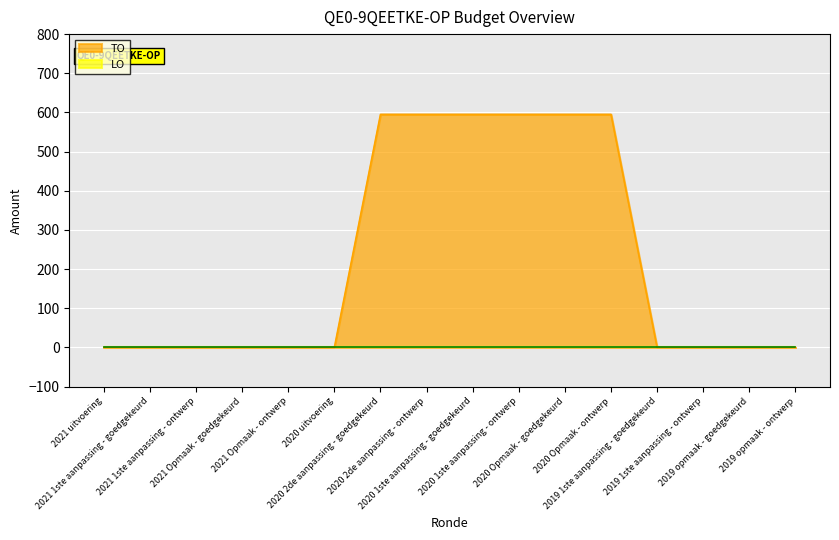

Rank the categories by value from highest to lowest.

2020 2de aanpassing - goedgekeurd, 2020 2de aanpassing - ontwerp, 2020 1ste aanpassing - goedgekeurd, 2020 1ste aanpassing - ontwerp, 2020 Opmaak - goedgekeurd, 2020 Opmaak - ontwerp, 2021 uitvoering, 2021 1ste aanpassing - goedgekeurd, 2021 1ste aanpassing - ontwerp, 2021 Opmaak - goedgekeurd, 2021 Opmaak - ontwerp, 2020 uitvoering, 2019 1ste aanpassing - goedgekeurd, 2019 1ste aanpassing - ontwerp, 2019 opmaak - goedgekeurd, 2019 opmaak - ontwerp